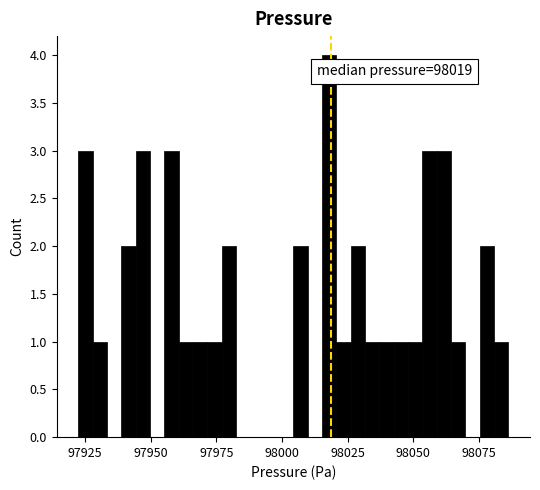

Read against the x-axis, roughly where is the centre of the tallest bar?

98020